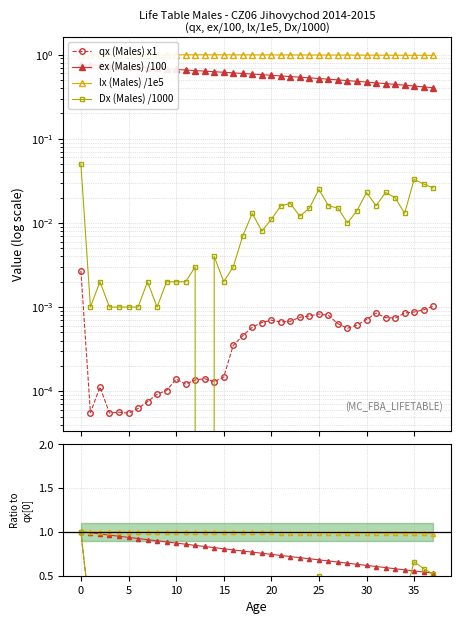

What is the average value of the lx (Males) /1e5 series?

1.0